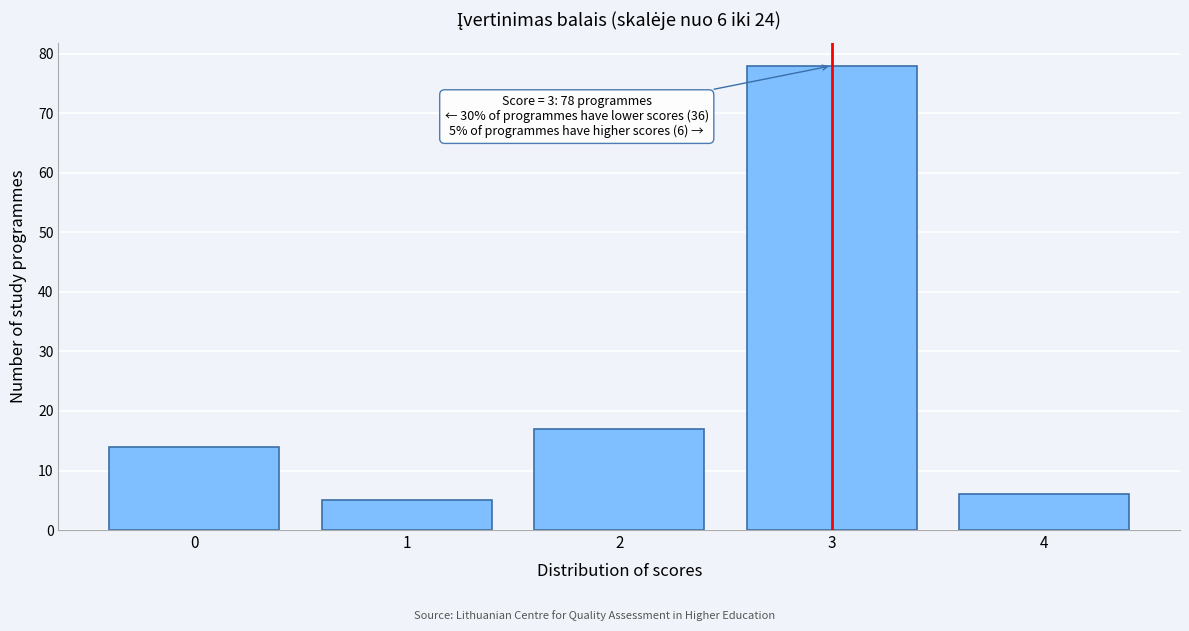

Reading left to right, transcribe all the data shown in this chart.

14	5	17	78	6